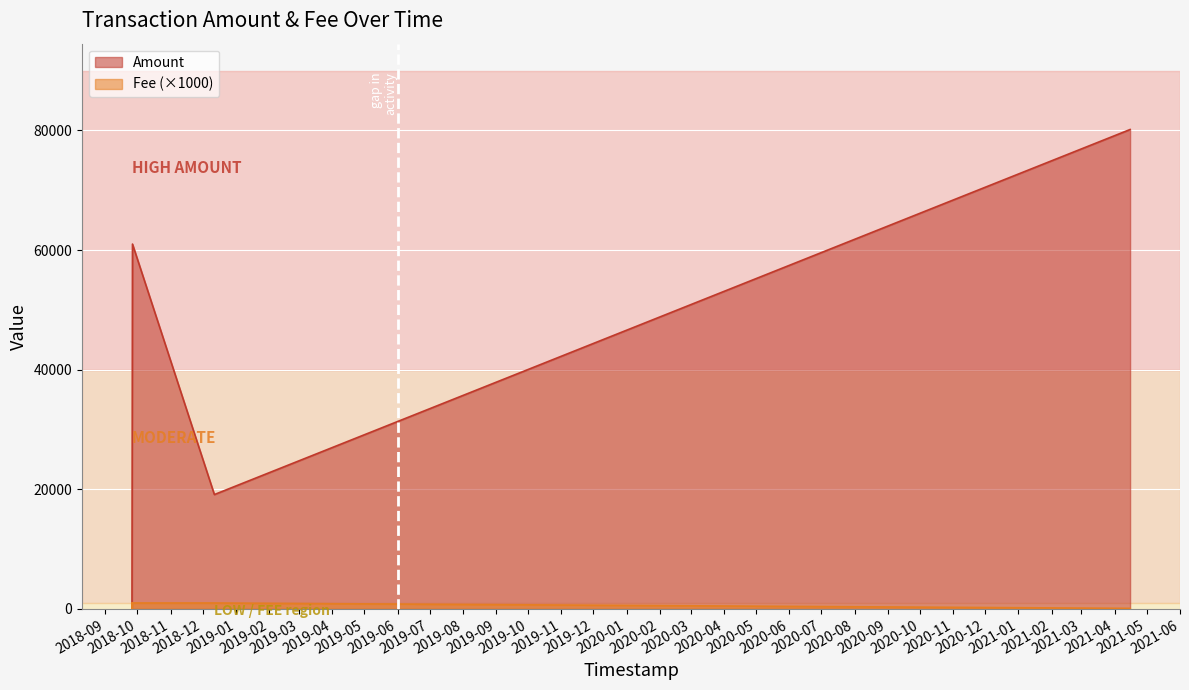

Which series has the largest range (max minus min)?

Amount